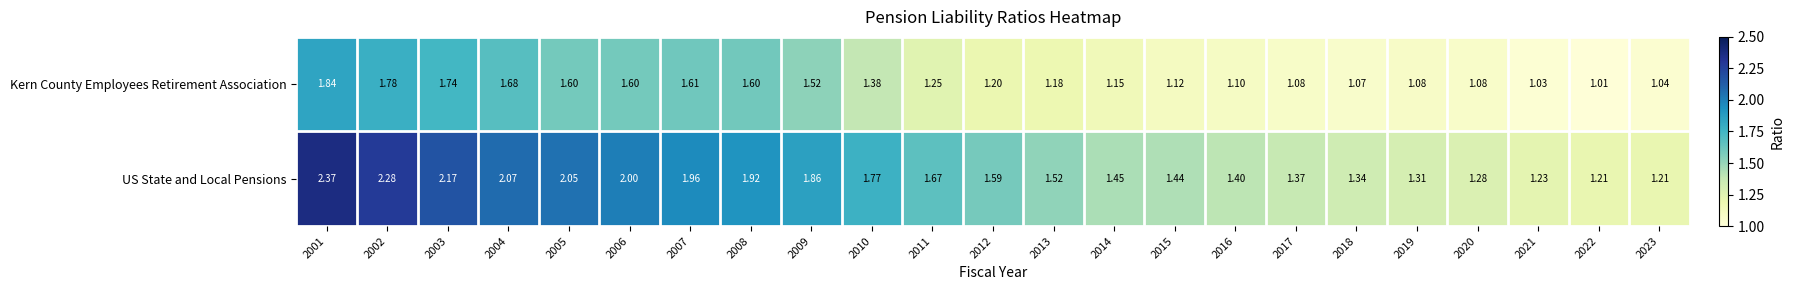

Between 2002 and 2020, which series saw the biggest shift?

US State and Local Pensions